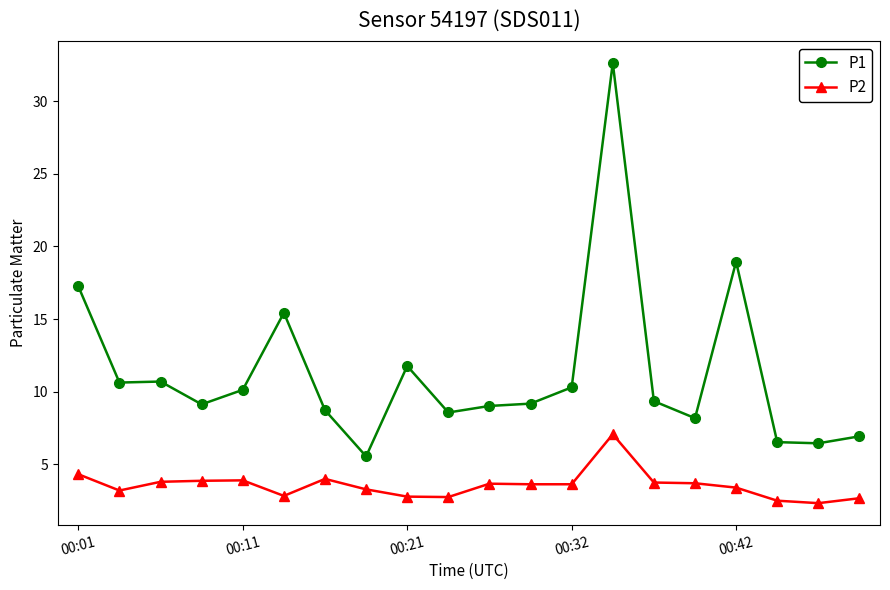

How many lines are shown in the chart?

2